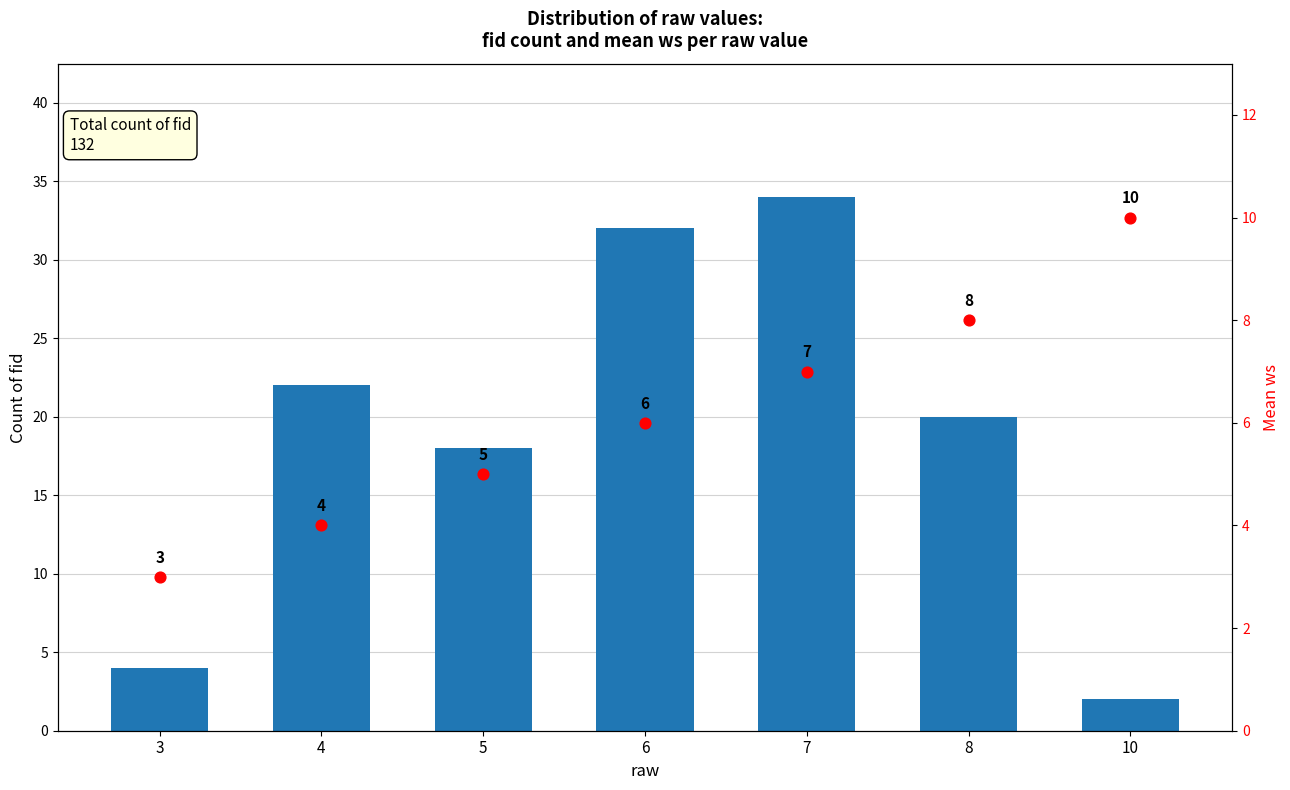

At how many categories does at least one series exceed 21?

3